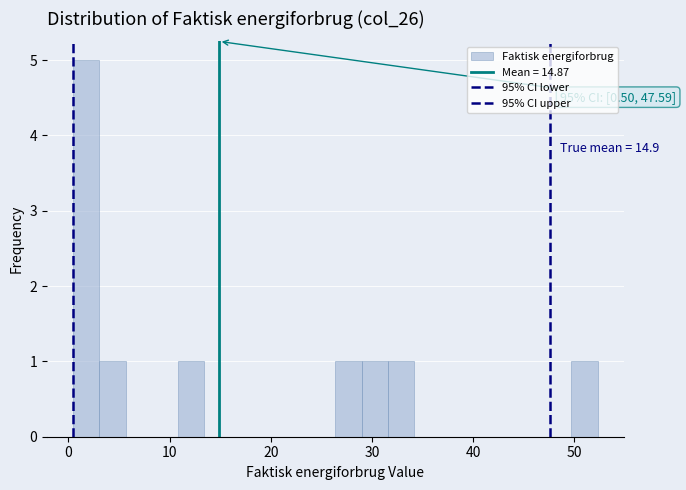

Read against the x-axis, roughly where is the centre of the tallest bar?

2